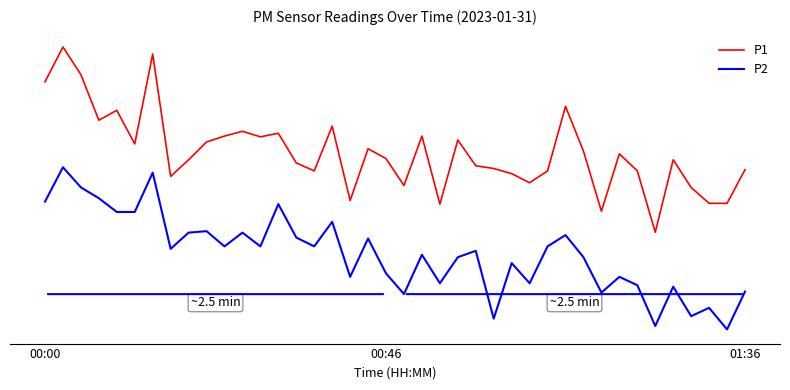

What is the greatest value displayed?

2.6